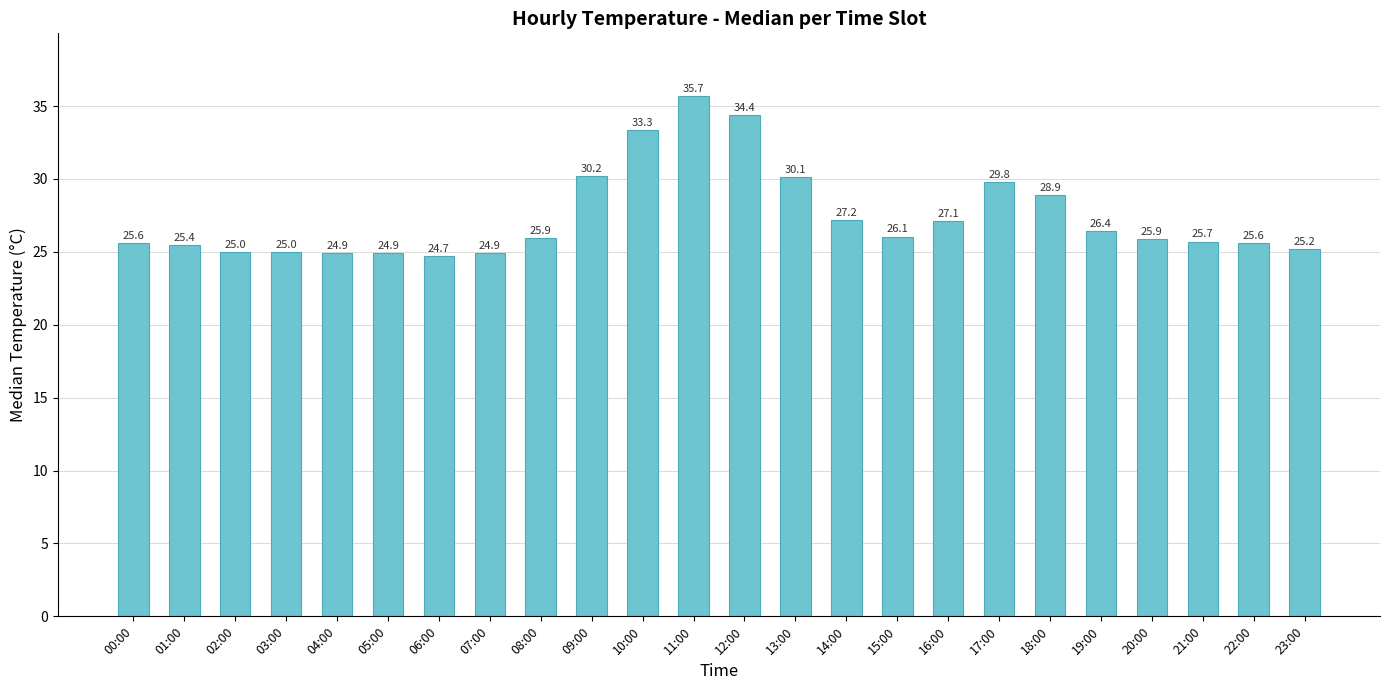

How many categories are shown in the chart?

24